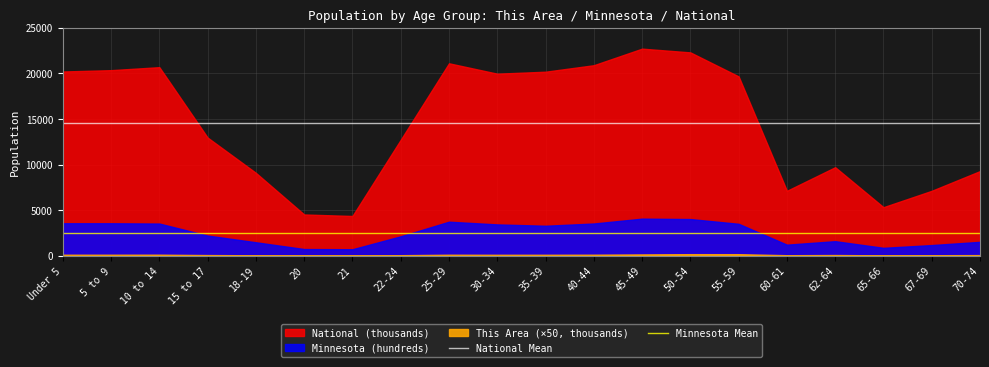

Is the value of Minnesota Mean at Under 5 greater than the value of National Mean at Under 5?

No